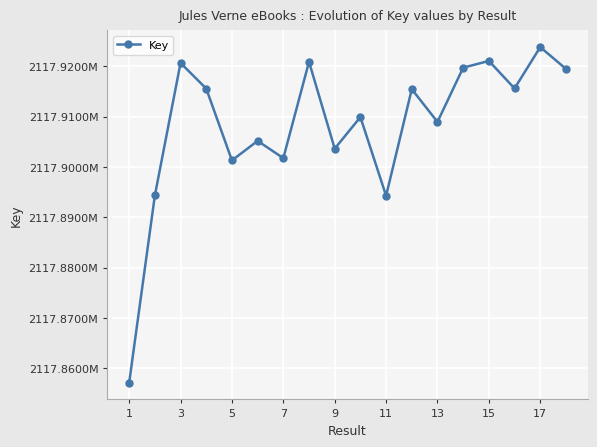

Is this an area chart (filled region under the line)?

No